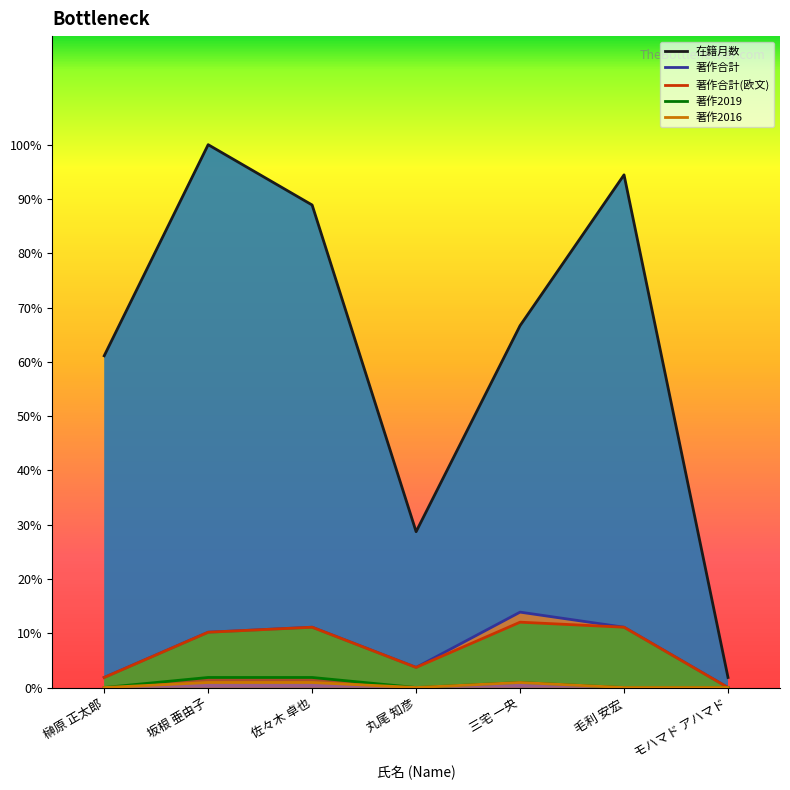

True or false: 著作2016 and 著作合計(欧文) cross at least once.

False